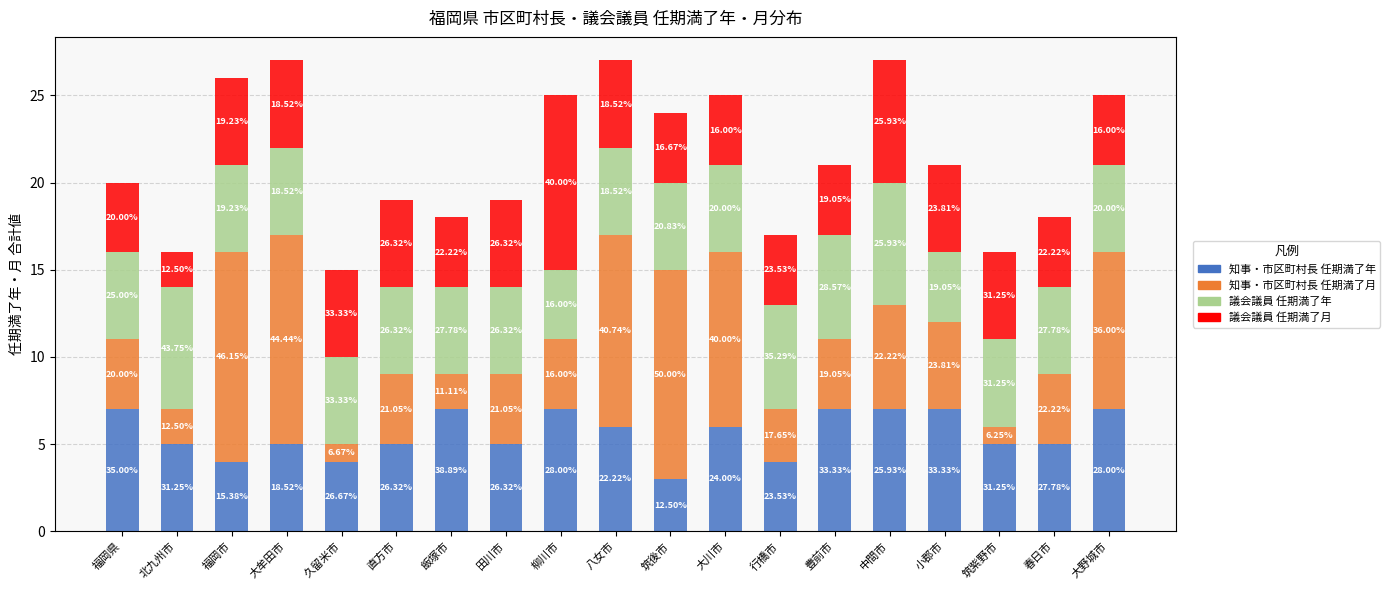

How many bars are there in total?

19